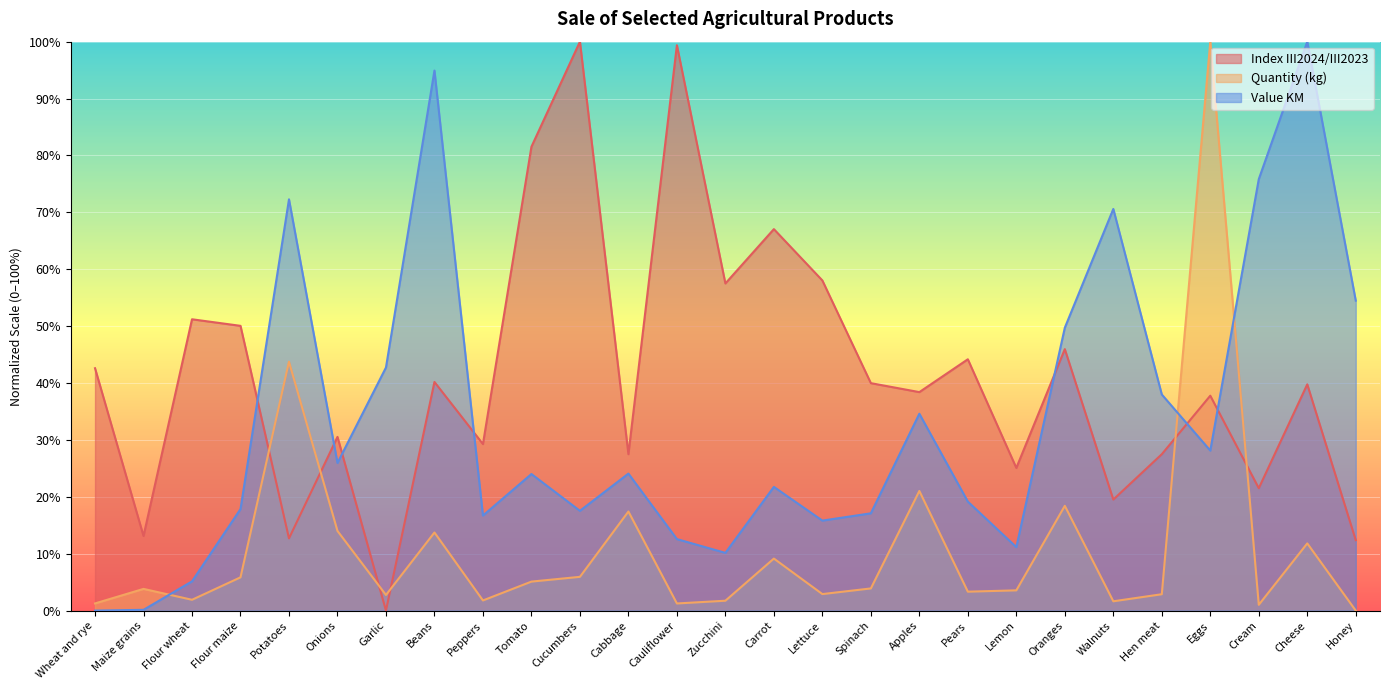

What is the difference between the Value KM values at Tomato and Cheese?

76.0